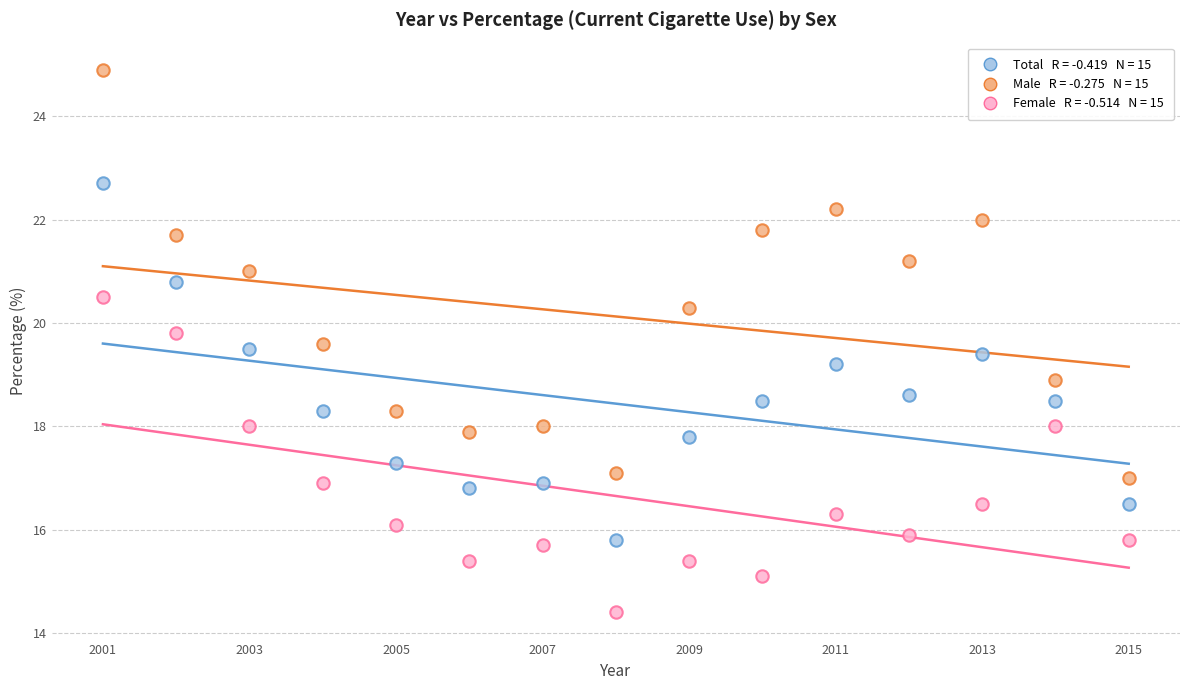

Across all data points, what is the range of X values (max minus min)?

14.0